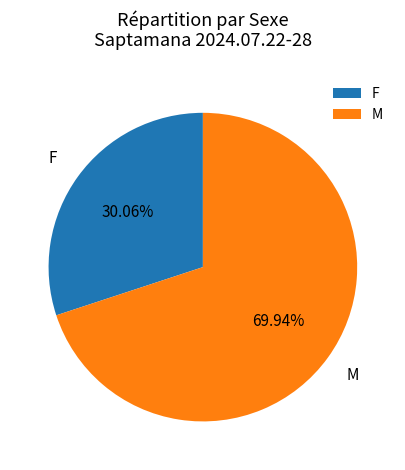

What is the ratio of the value at M to the value at F?

2.3